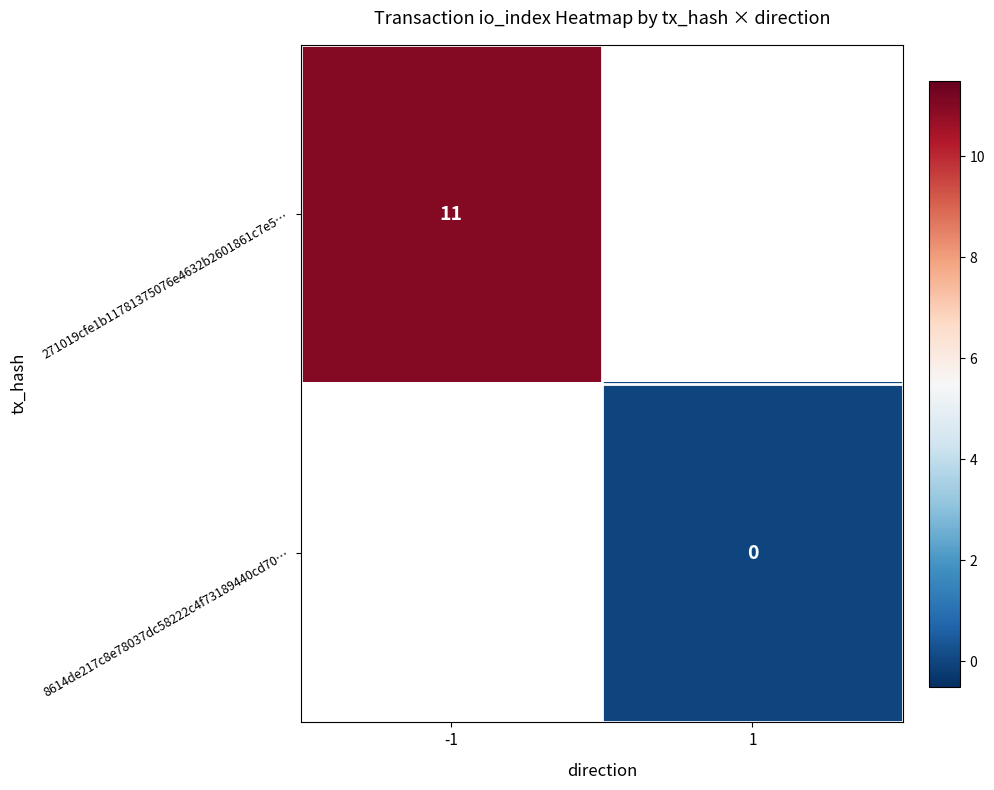

Is it true that 271019cfe1b11781375076e4632b2601861c7e5… equals 14 at -1?

False